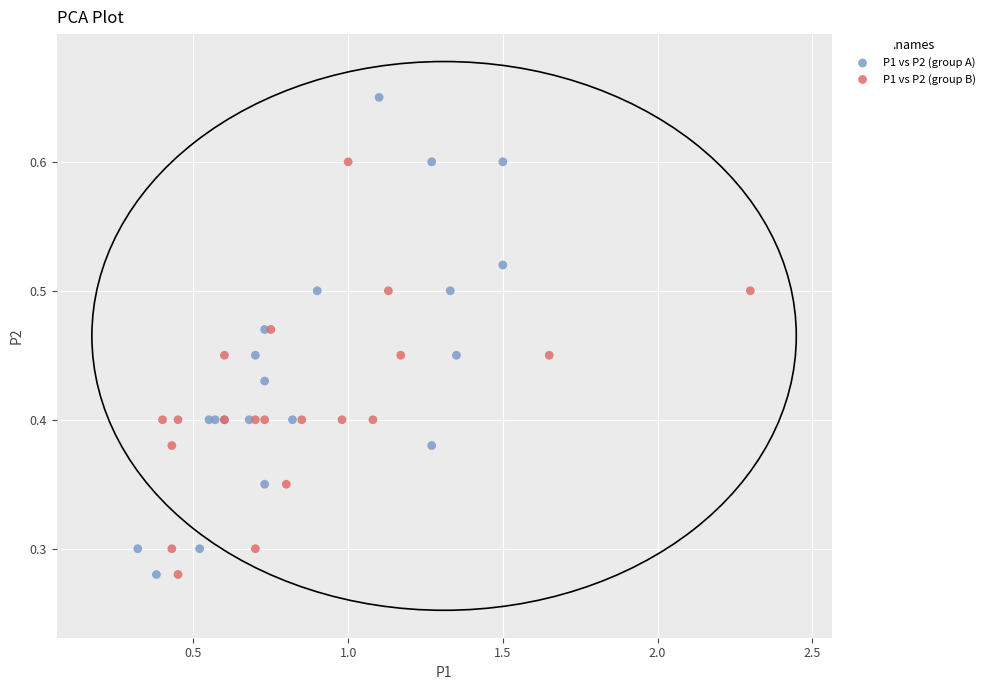

Which series has the largest Y range (max minus min)?

P1 vs P2 (group A)